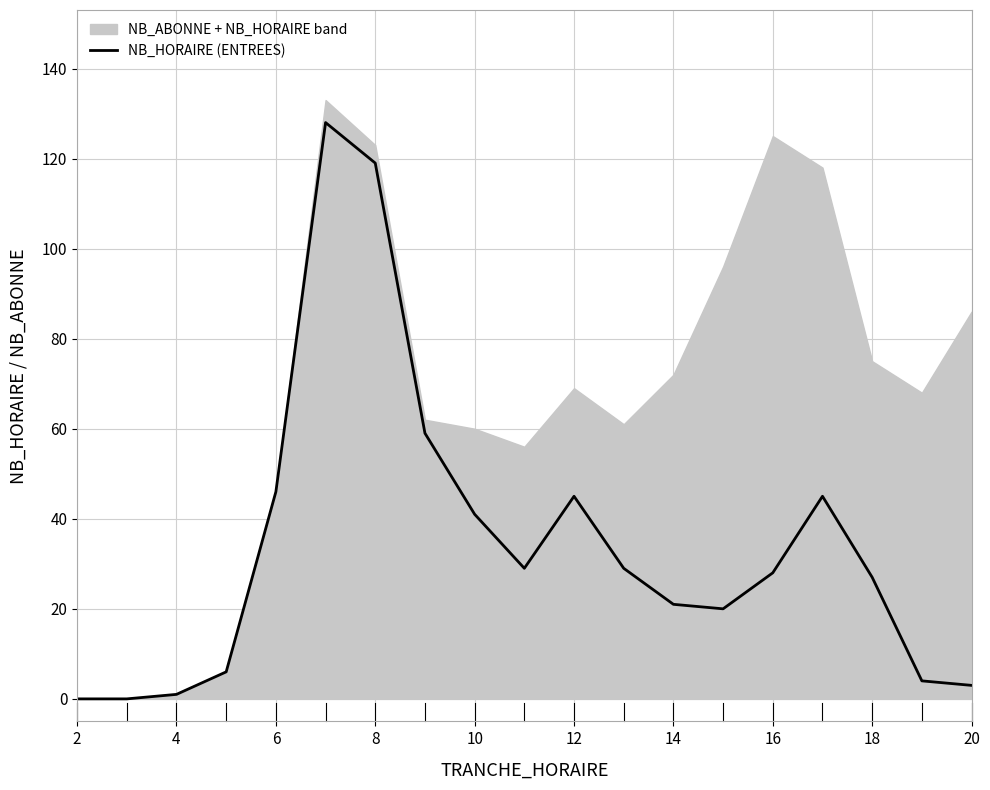

True or false: there are more than 1 points higher than both neighbors.

True